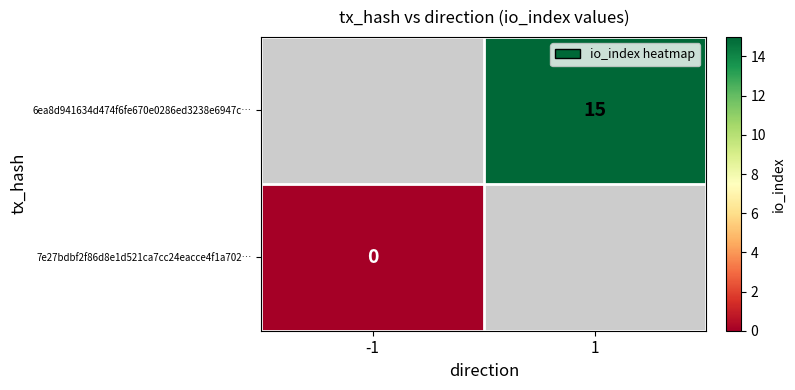

True or false: 6ea8d941634d474f6fe670e0286ed3238e6947c… has a value of 15 at 1.

True